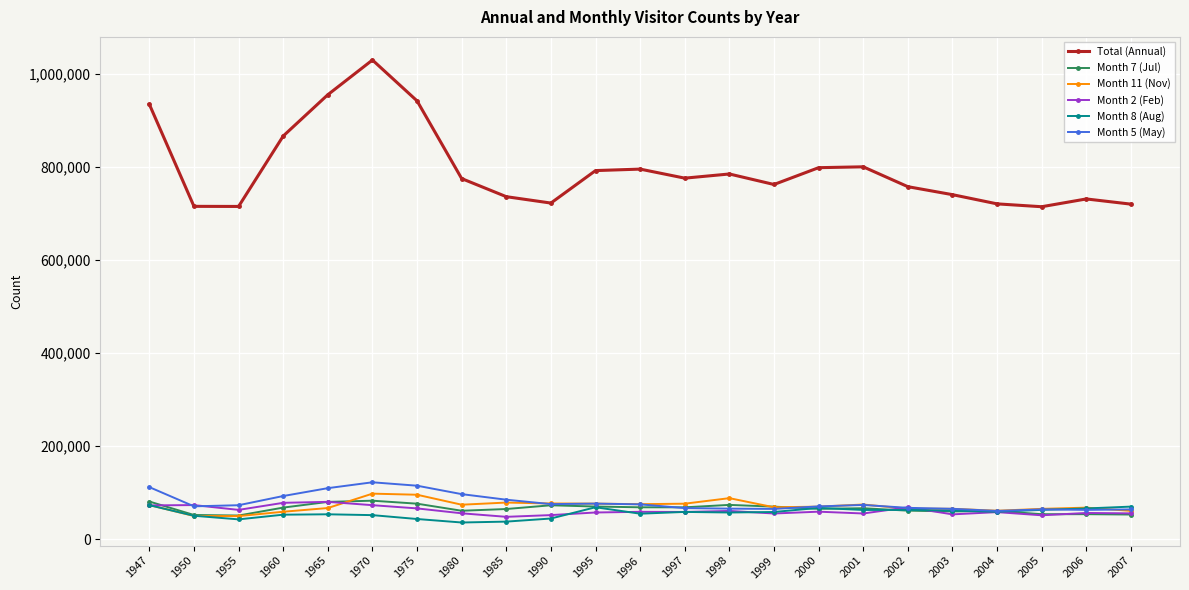

Which series has the widest spread of values?

Total (Annual)